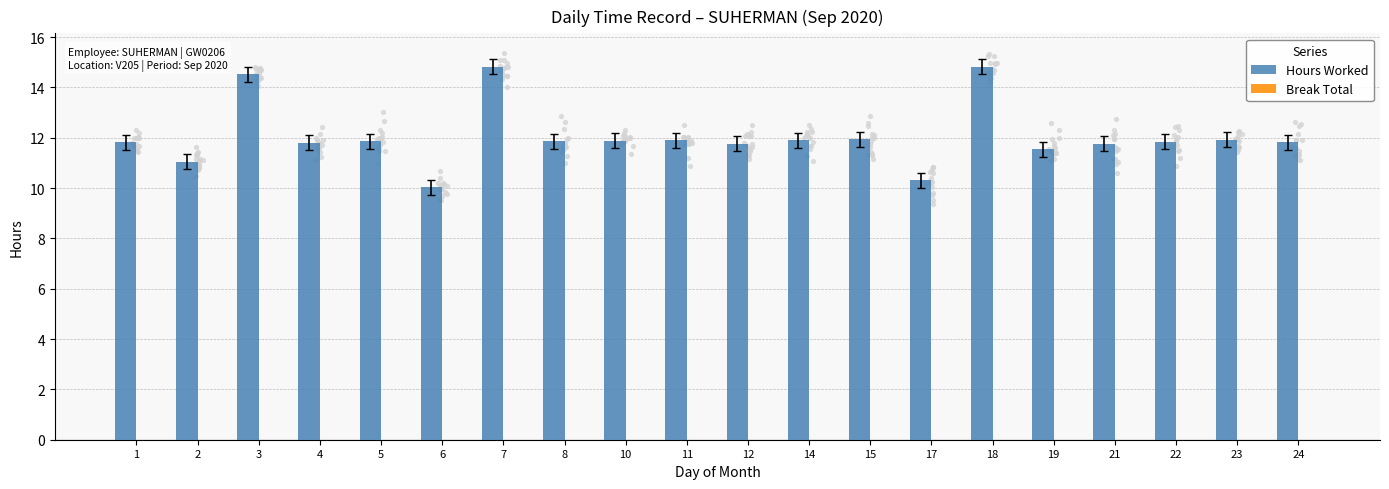

At which category is the sum across all series the highest?

7